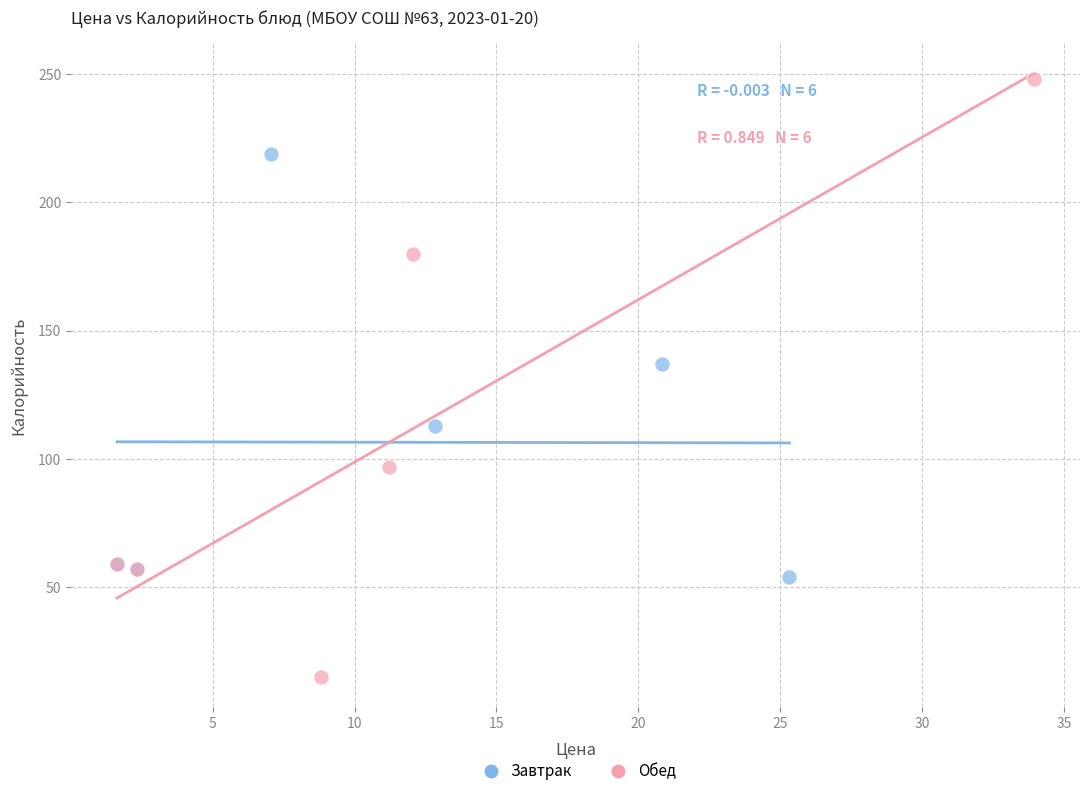

Which series reaches the maximum Y coordinate?

Обед